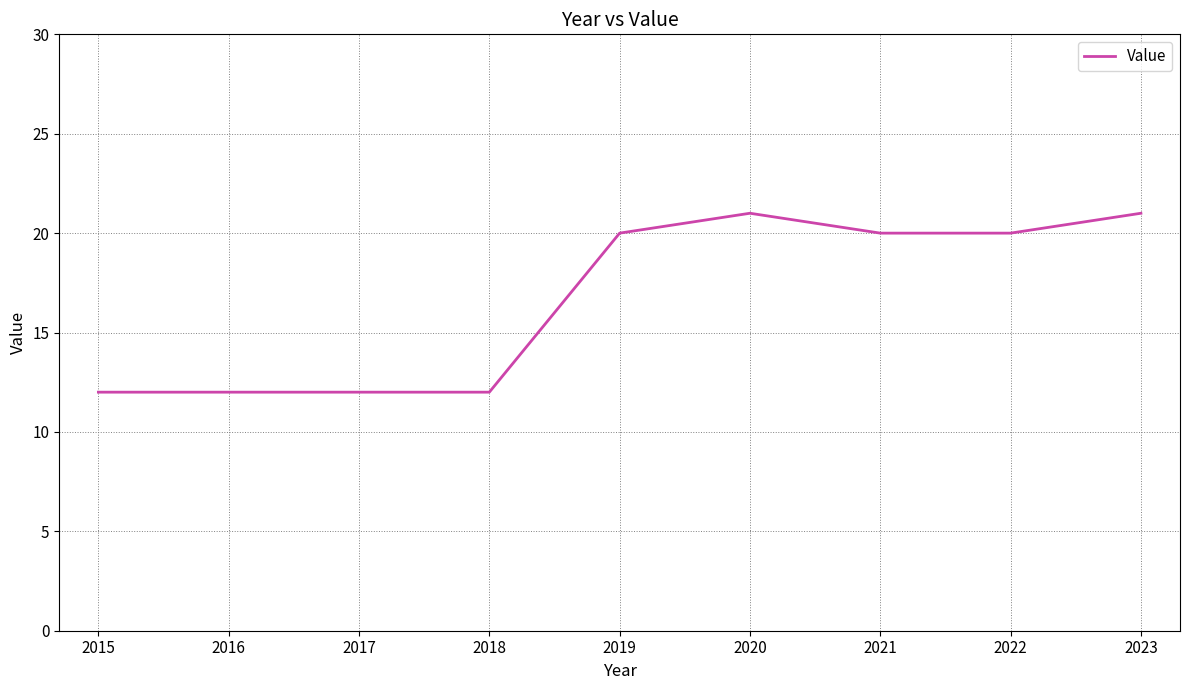

Reading left to right, list all the values displayed in this chart.

2015=12	2016=12	2017=12	2018=12	2019=20	2020=21	2021=20	2022=20	2023=21